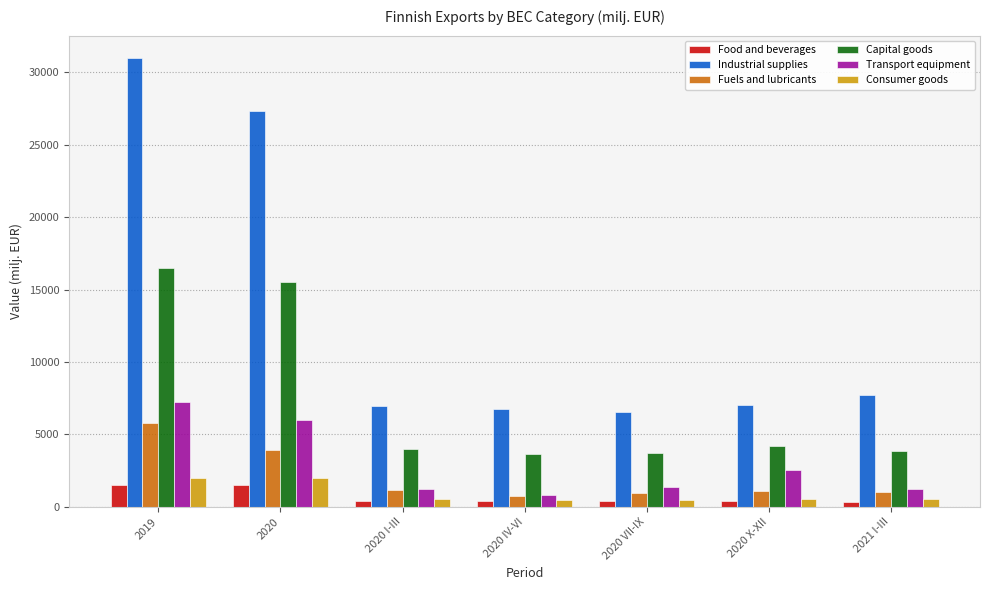

What is the total value across all series at 2019?

63951.8